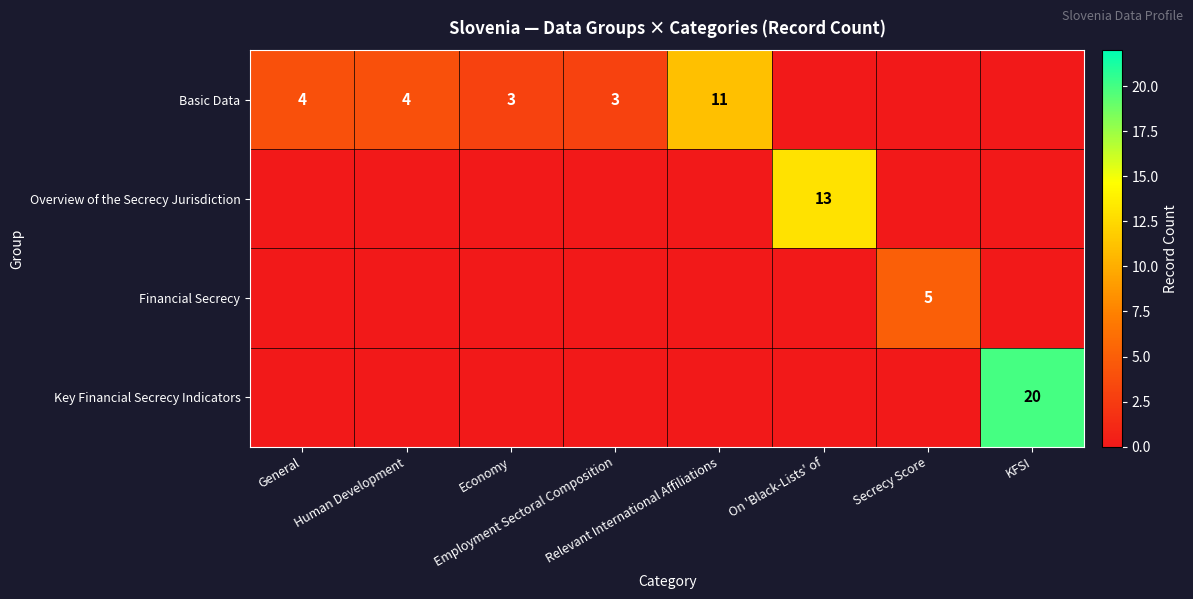

The value of Basic Data at General is 4. True or false?

True